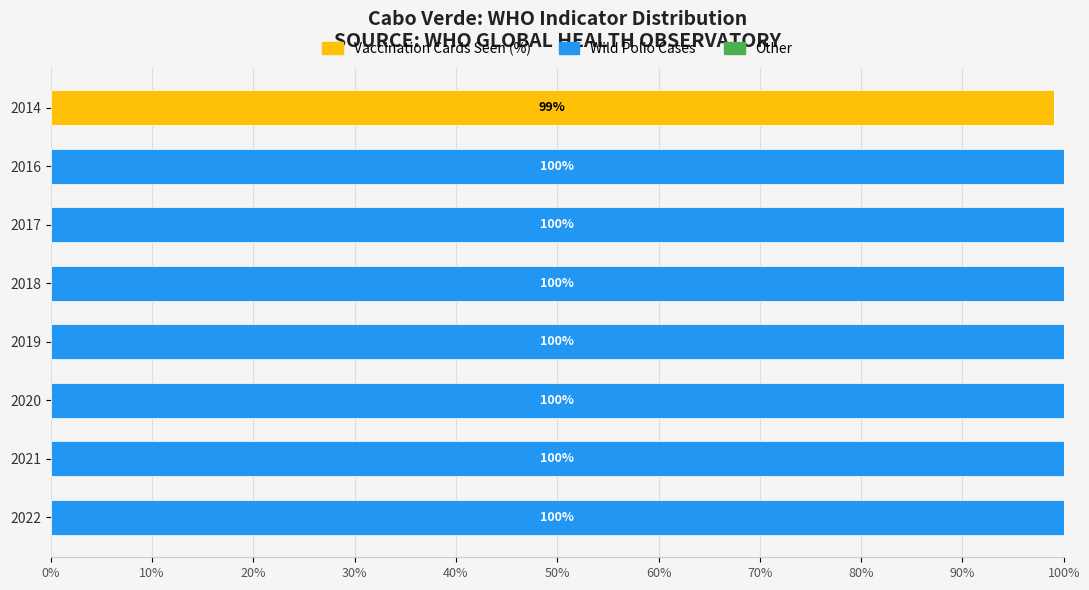

What is the total value across all series at 2017?

100